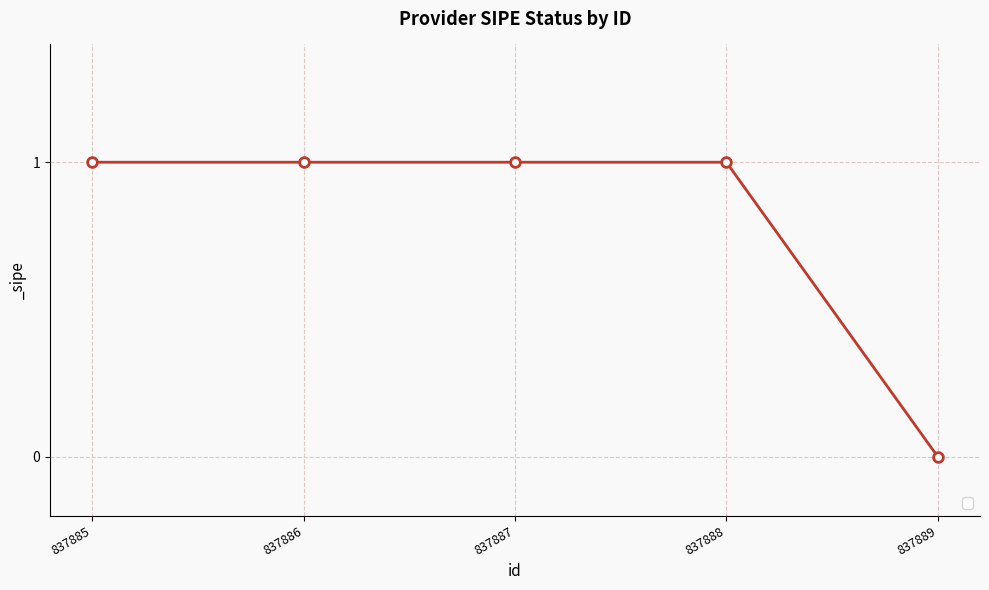

Which category has the lowest value across all series?

837889